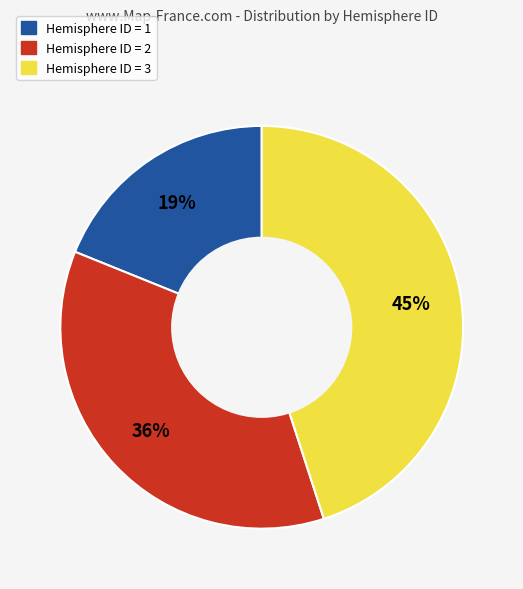

Which slice is the smallest?

Hemisphere ID = 1